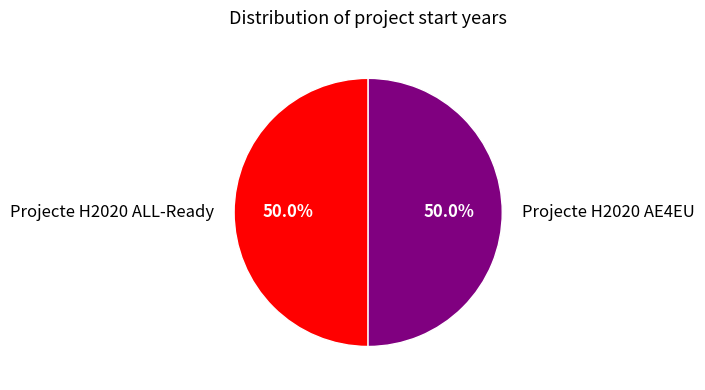

What portion of the pie excludes Projecte H2020 AE4EU?

50.0%